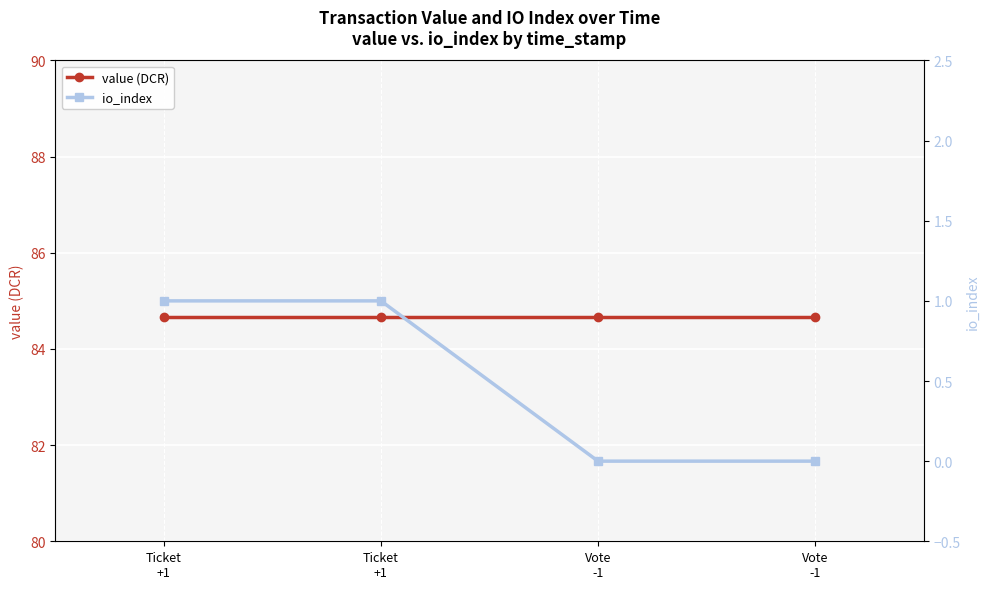

Rank the categories by io_index value from lowest to highest.

Vote
-1, Vote
-1, Ticket
+1, Ticket
+1